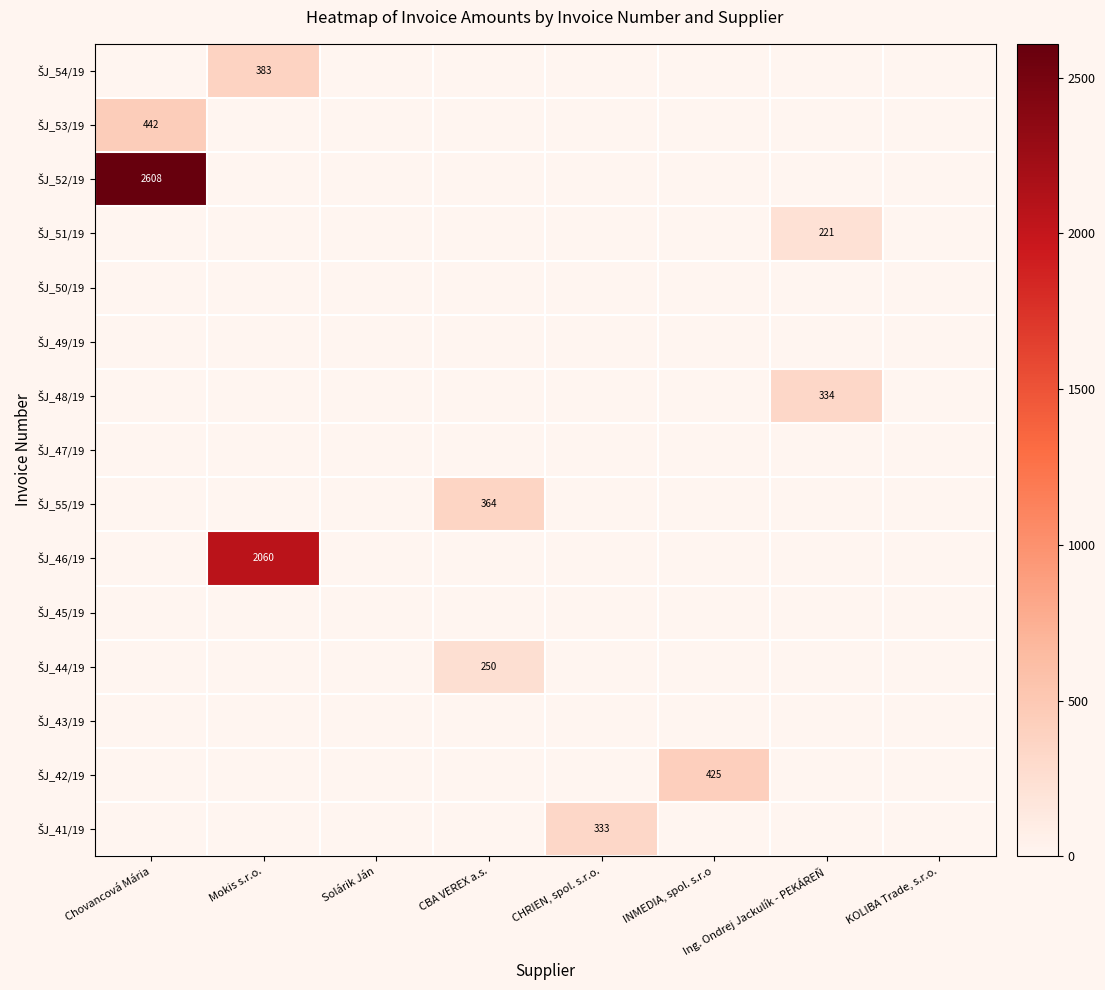

Which series has the largest range (max minus min)?

ŠJ_52/19